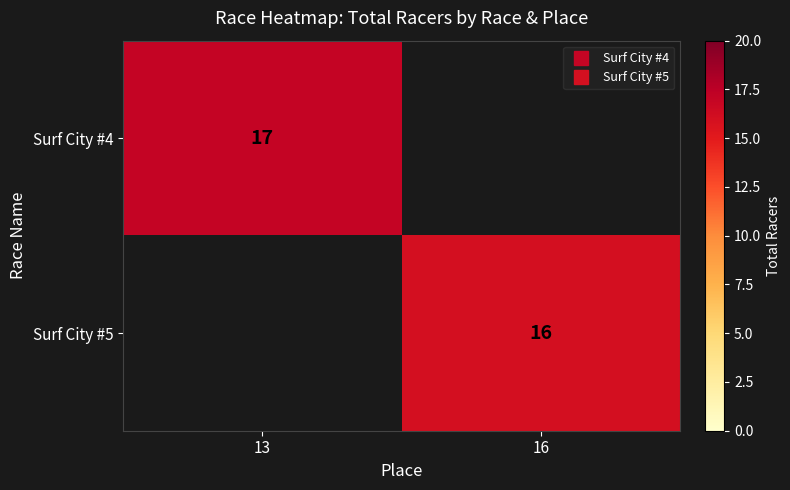

At how many categories does at least one series exceed 15?

2